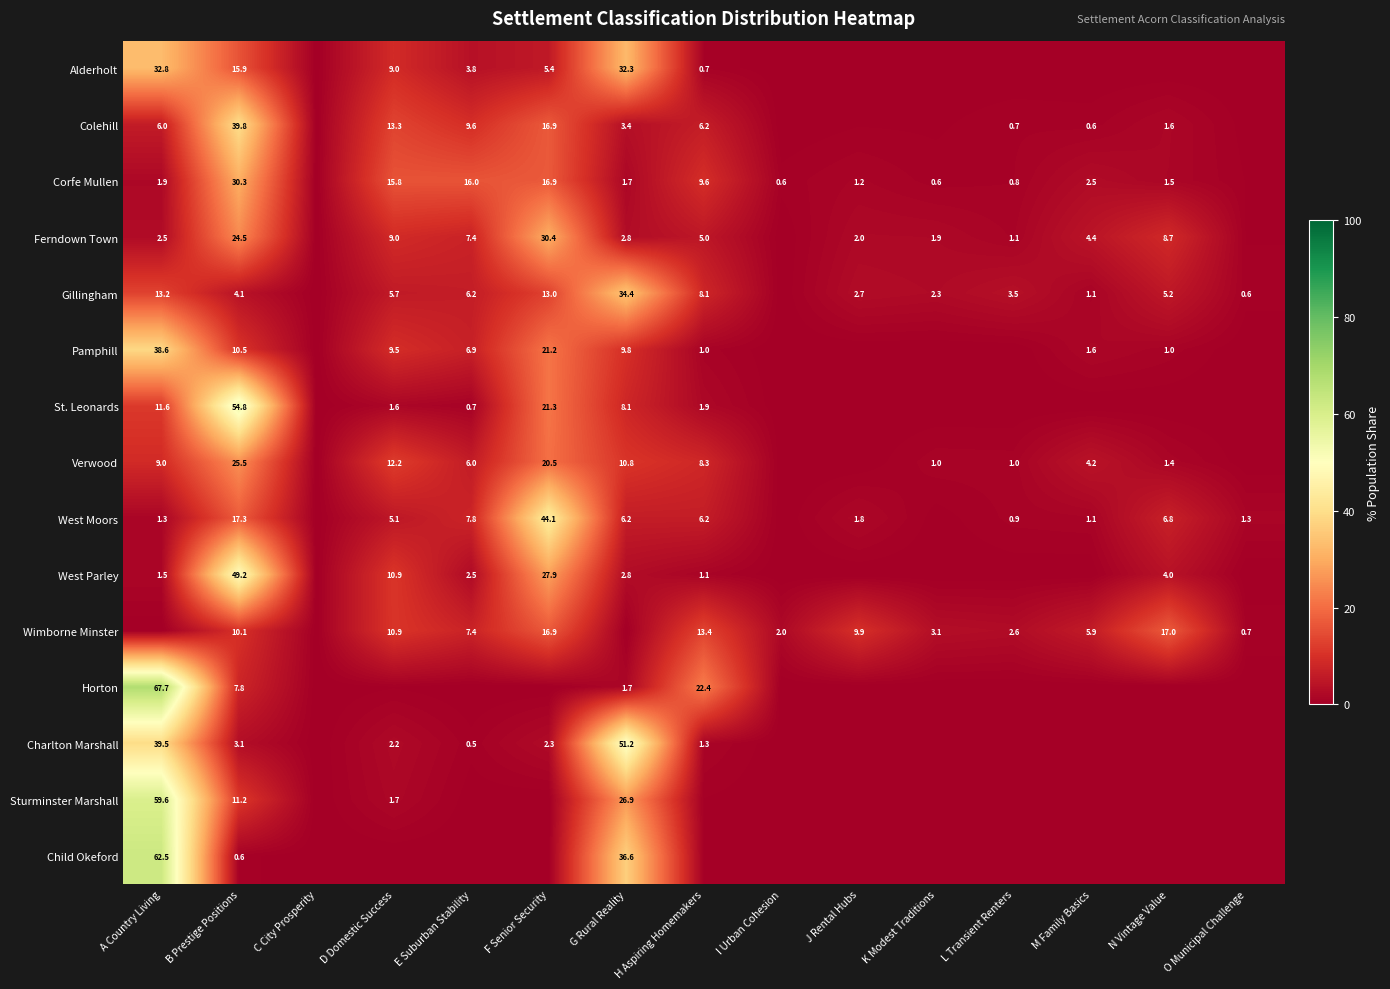

What is the difference between the second highest and minimum values in the Colehill series?

16.9